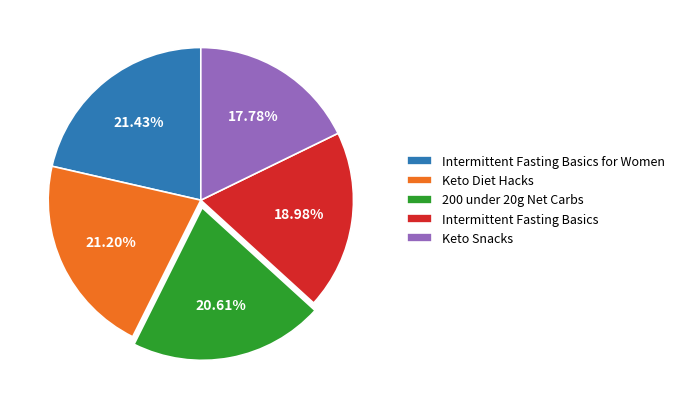

To the nearest percent, what portion does Intermittent Fasting Basics represent?

19%